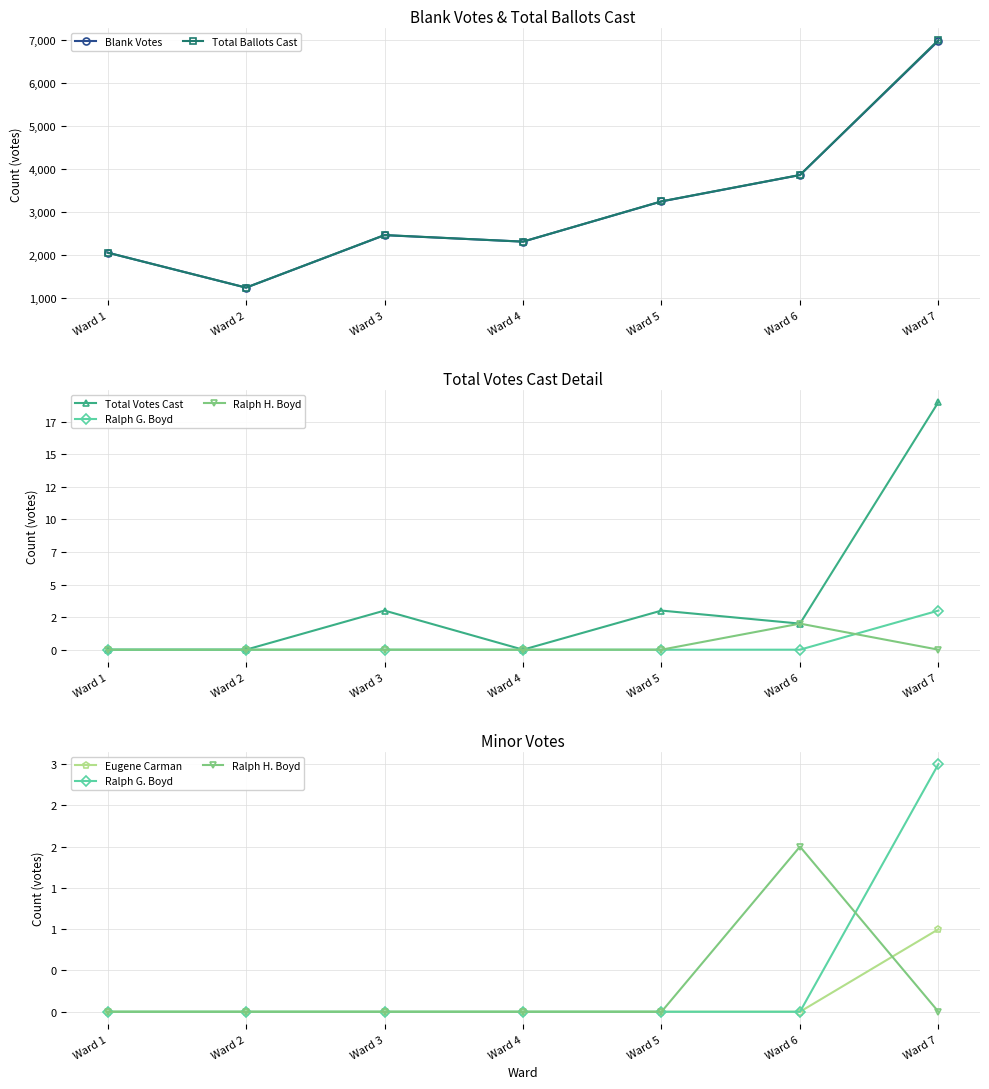

List the series in order of their peak value, highest first.

Total Ballots Cast, Blank Votes, Total Votes Cast, Ralph G. Boyd, Ralph H. Boyd, Eugene Carman